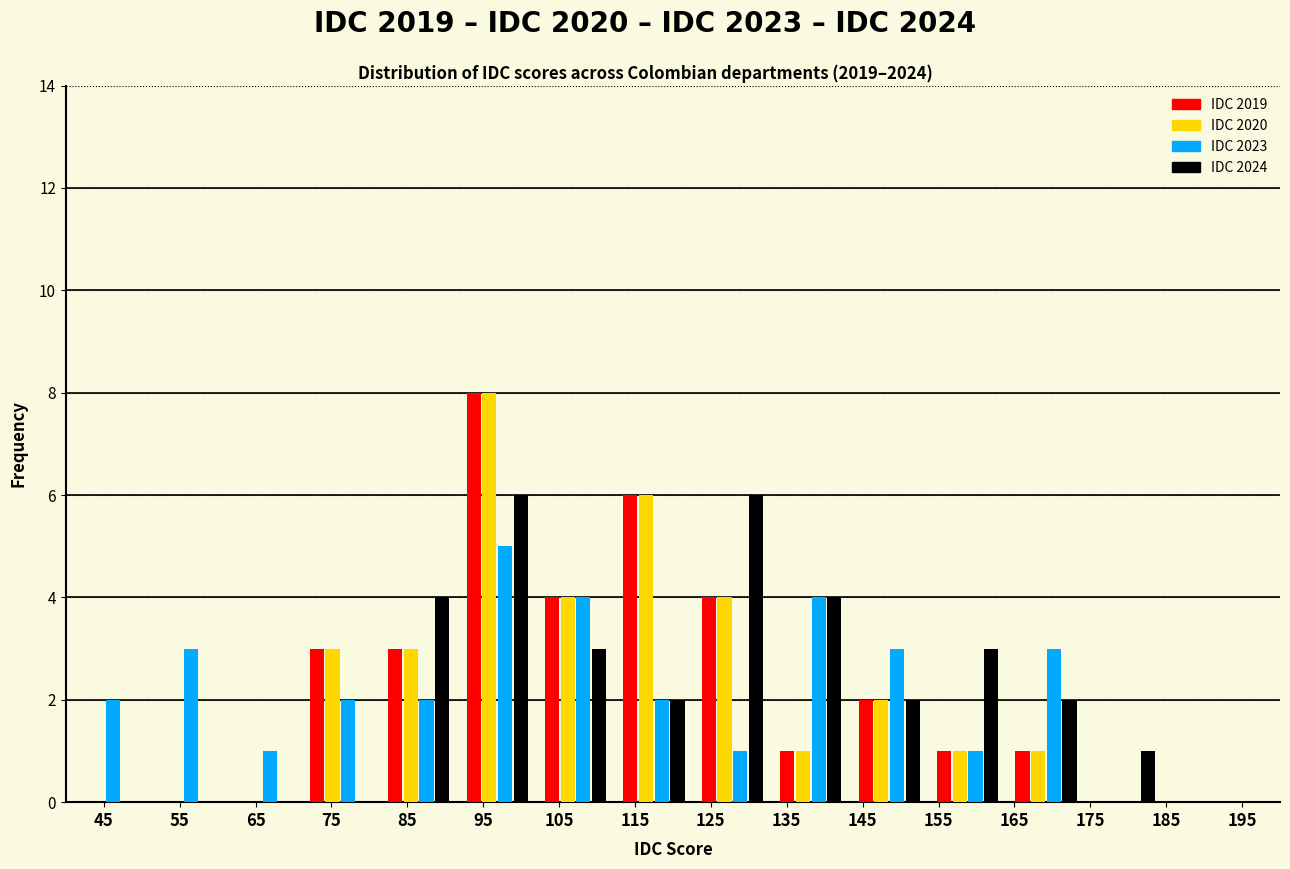

In the IDC 2020 series, which range on the x-axis has the tallest bar?

92 to 102